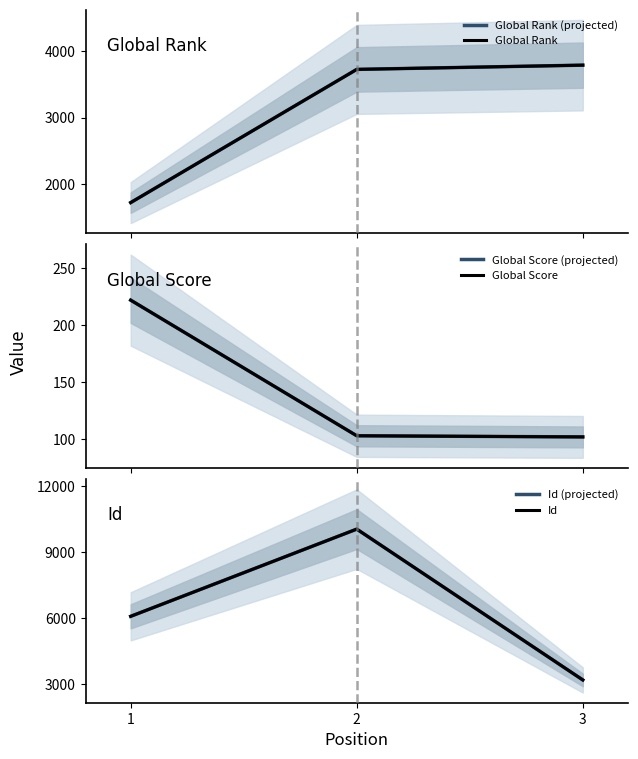

What is the sum of the Global Rank (projected) values at 3 and 1?

5513